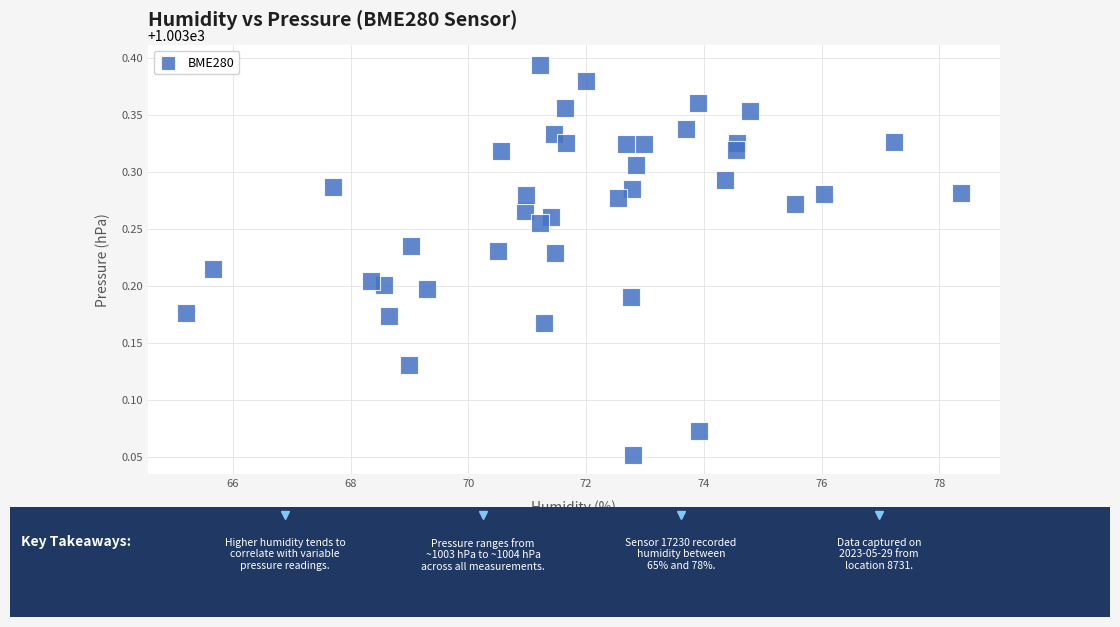

What is the range of X values (max minus min)?

13.2